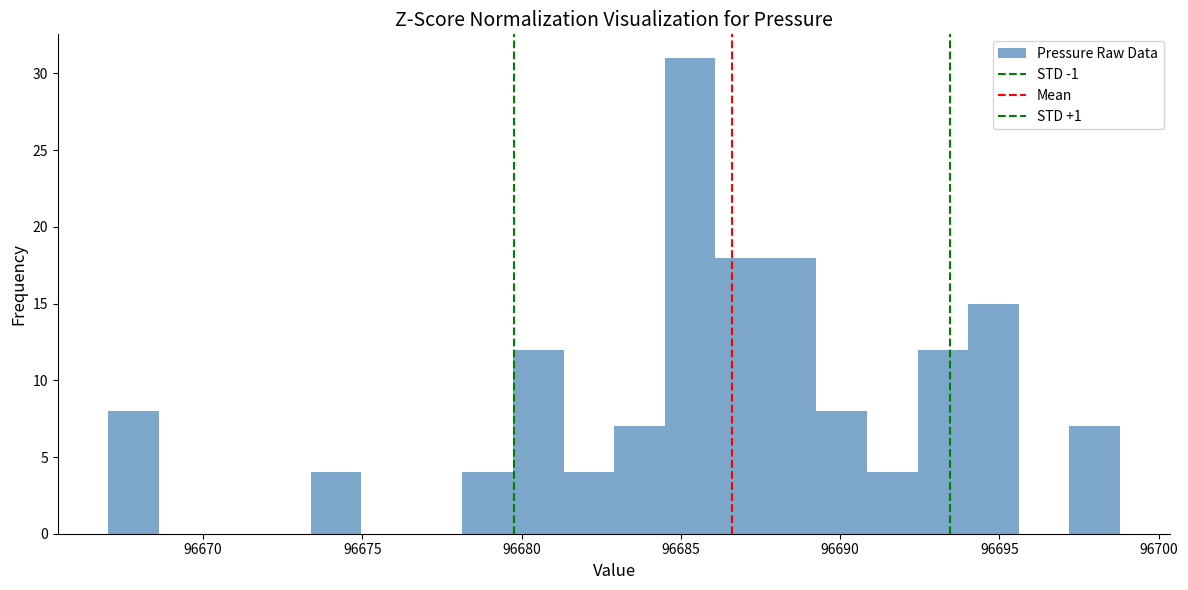

Read against the x-axis, roughly where is the centre of the tallest bar?

96685.5